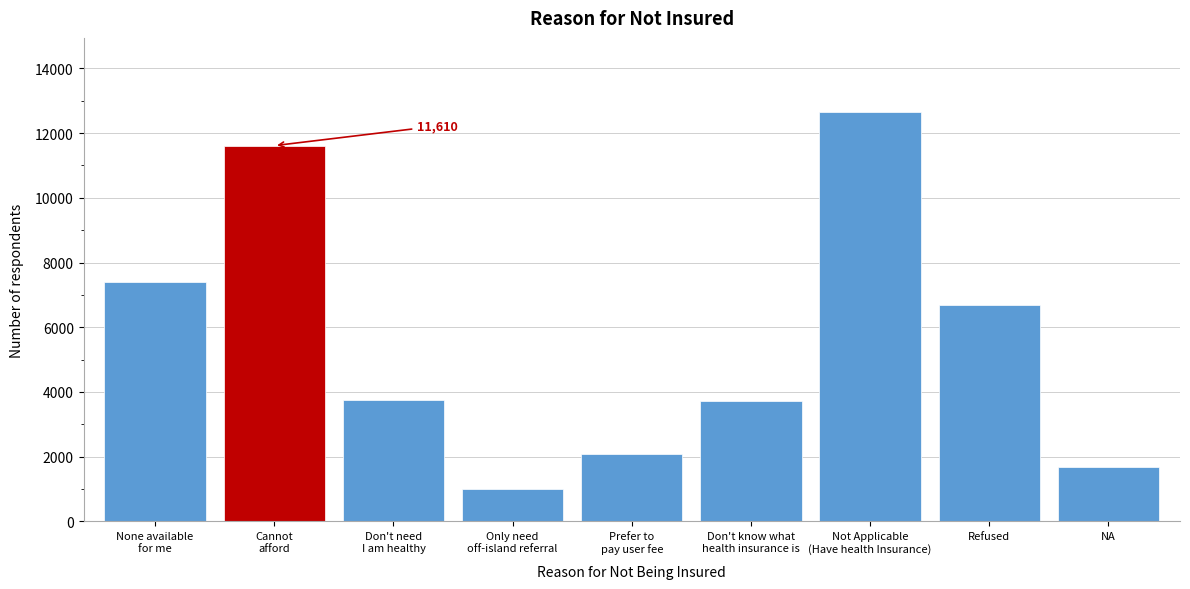

What is the value of the 7th bar from the left?

12660